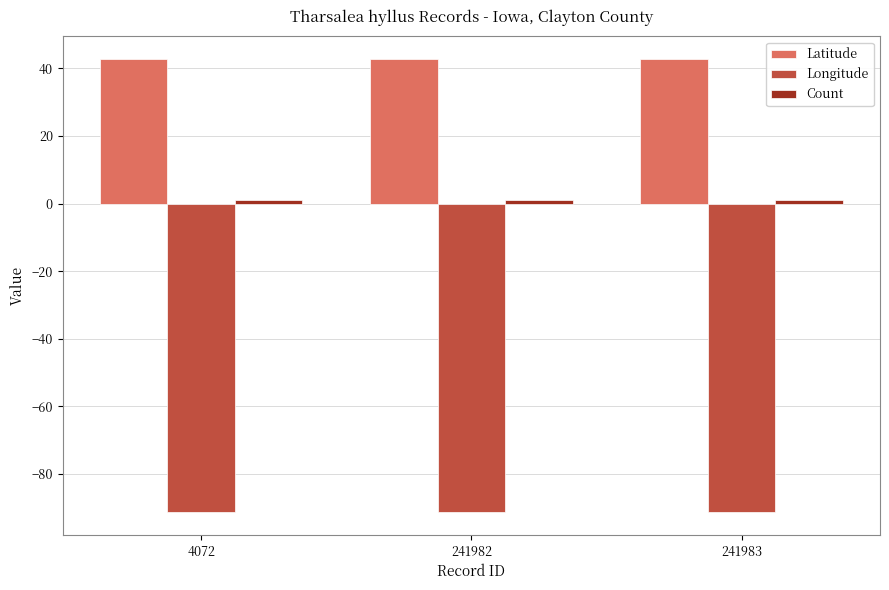

Is the value of Longitude at 4072 greater than the value of Latitude at 4072?

No